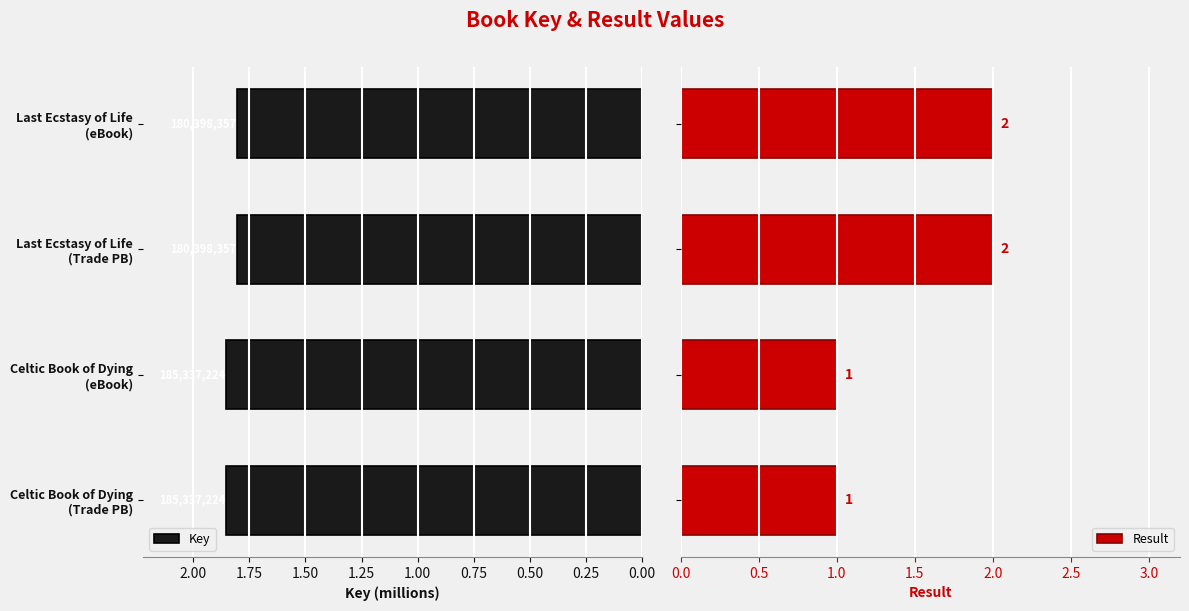

At how many categories does at least one series exceed 1?

4